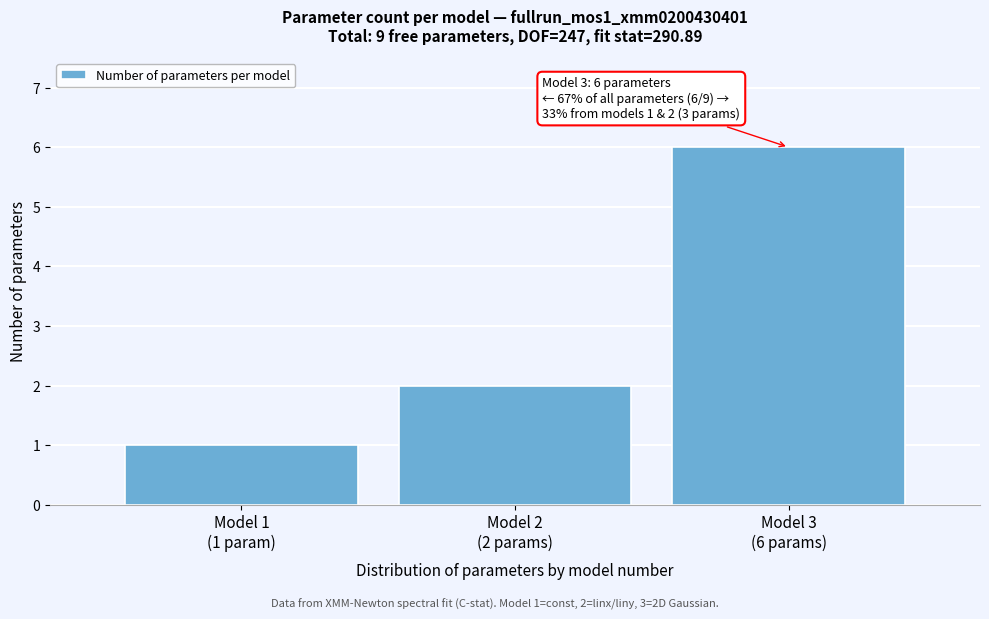

Reading left to right, list all the values displayed in this chart.

1	2	6